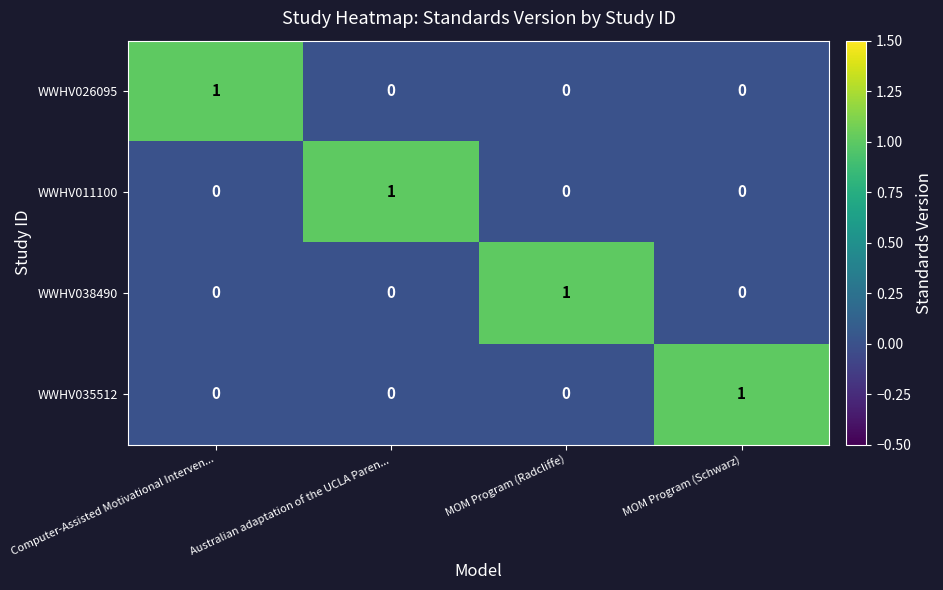

At which label does WWHV035512 reach its peak?

MOM Program (Schwarz)